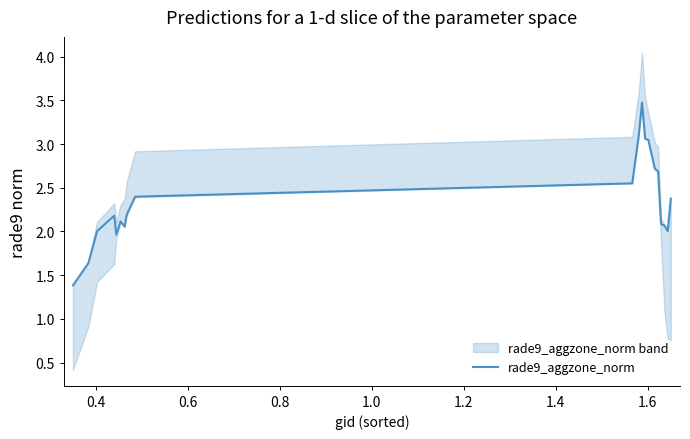

What is the sum of all values?

47.1